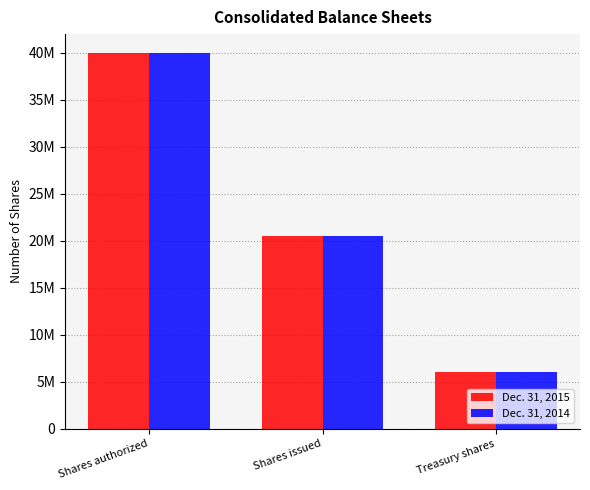

List the labels in order of Dec. 31, 2015 value, smallest first.

Treasury shares, Shares issued, Shares authorized